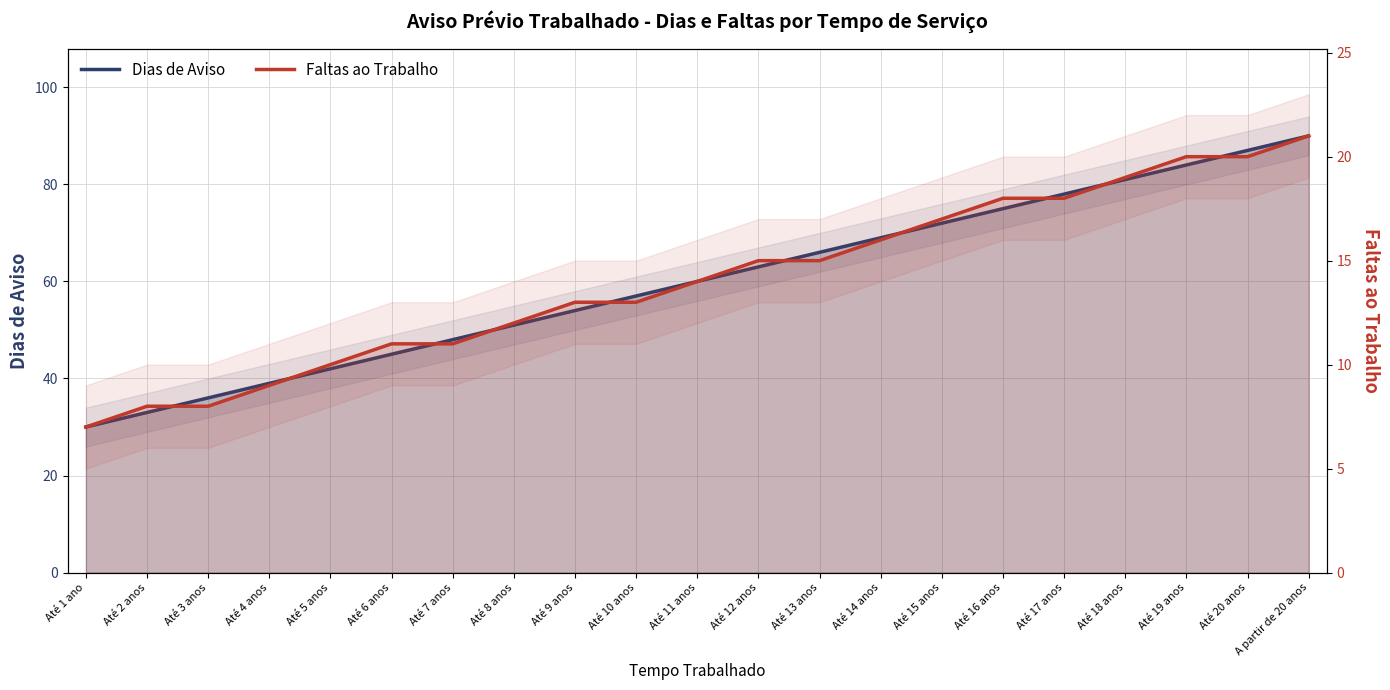

What are all the series names shown in the legend?

Dias de Aviso, Faltas ao Trabalho